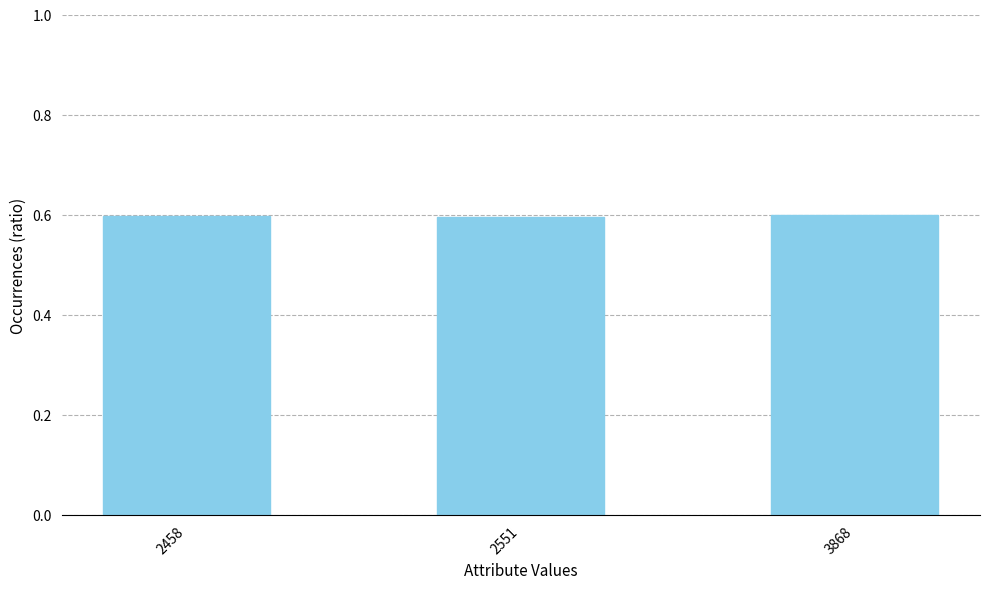

Does the chart contain any negative values?

No